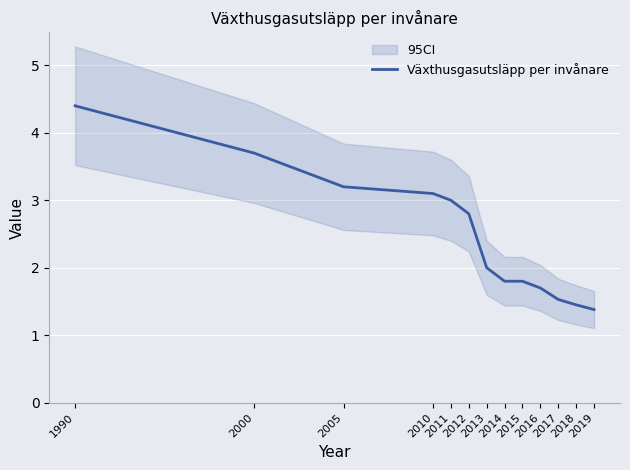

Rank the categories by value from highest to lowest.

1990, 2000, 2005, 2010, 2011, 2012, 2013, 2014, 2015, 2016, 2017, 2018, 2019